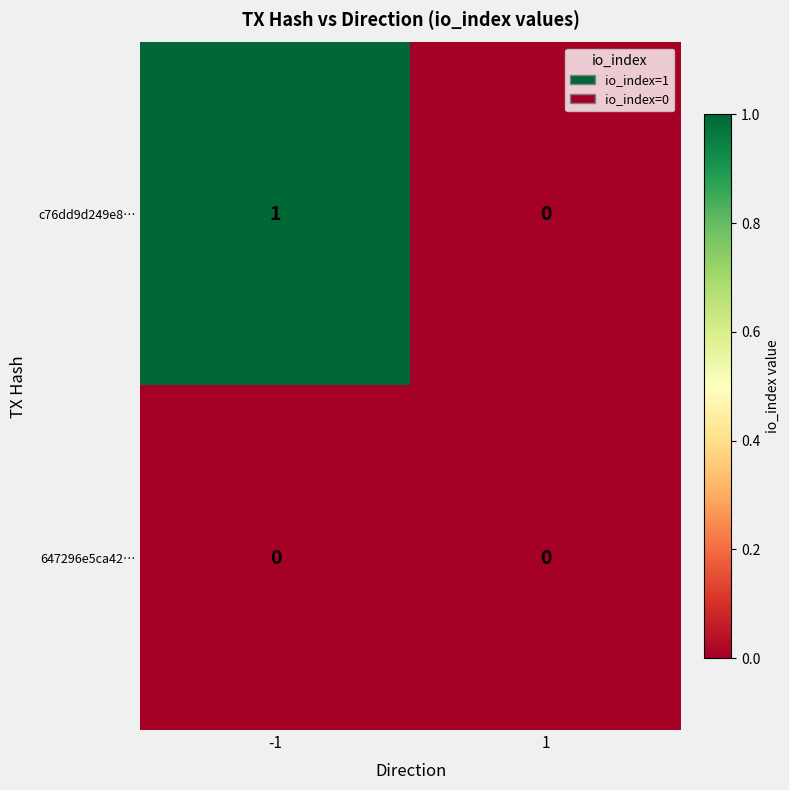

Rank the series at -1 from lowest to highest value.

647296e5ca42…, c76dd9d249e8…